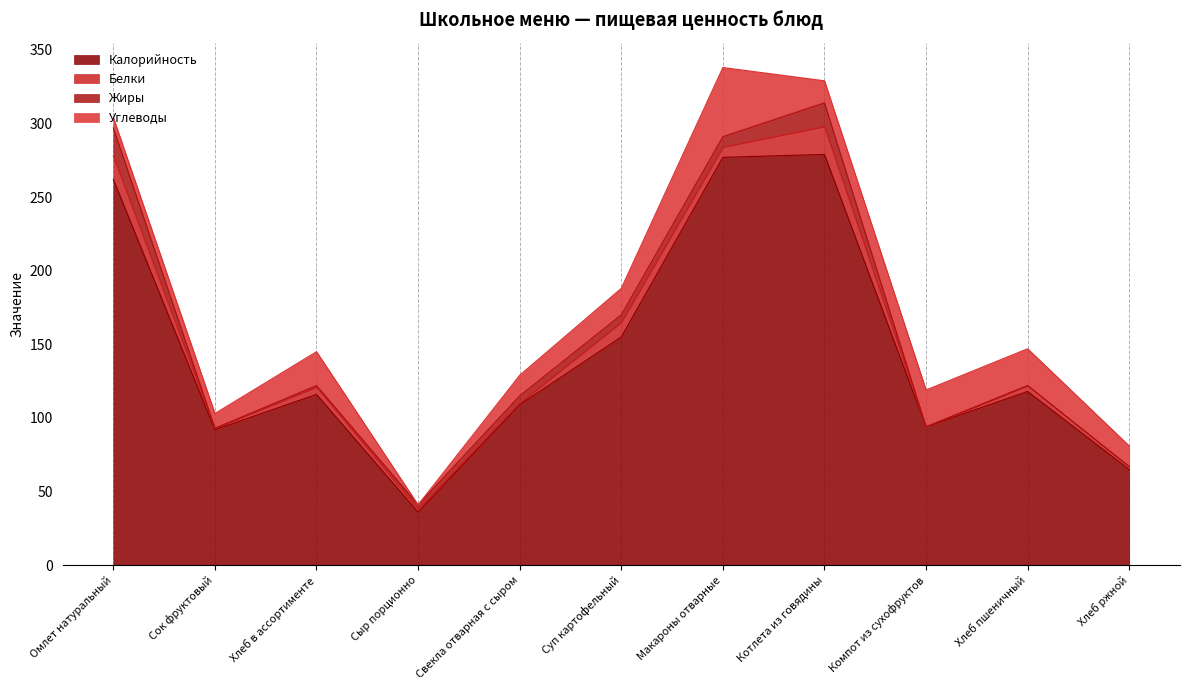

Is it true that Калорийность equals 40 at Хлеб ржной?

False